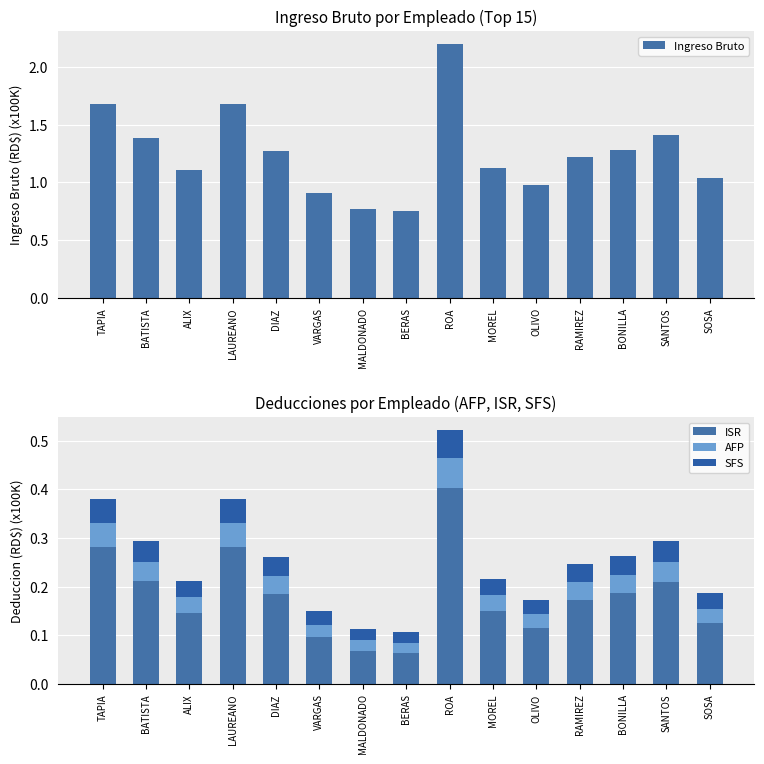

Read the ISR value at LAUREANO.

0.3